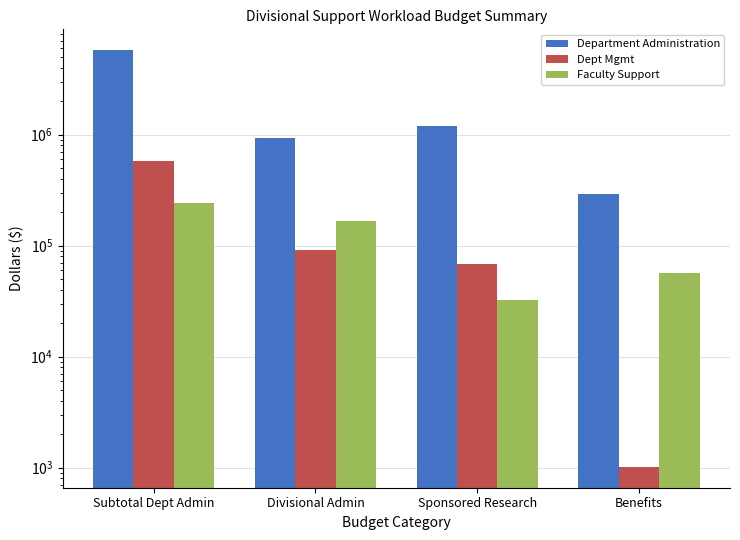

Reading left to right, list all the values displayed in this chart.

Department Administration: Subtotal Dept Admin=5778404.9	Divisional Admin=941111.0	Sponsored Research=1195662.5	Benefits=292068.9
Dept Mgmt: Subtotal Dept Admin=579411.1	Divisional Admin=91382.4	Sponsored Research=68881.6	Benefits=1017.6
Faculty Support: Subtotal Dept Admin=240186.7	Divisional Admin=168510.0	Sponsored Research=32309.4	Benefits=57288.6